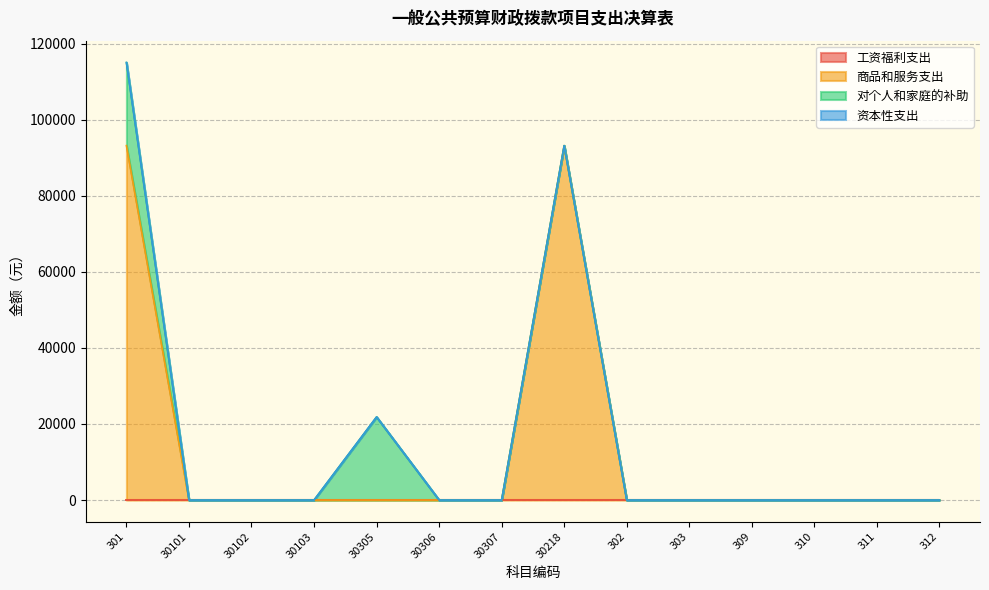

Read the 商品和服务支出 value at 30218, to the nearest 10.

93170